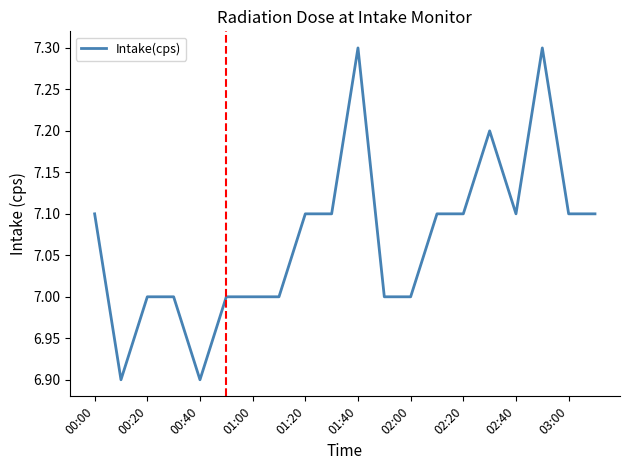

What is the greatest value displayed?

7.3